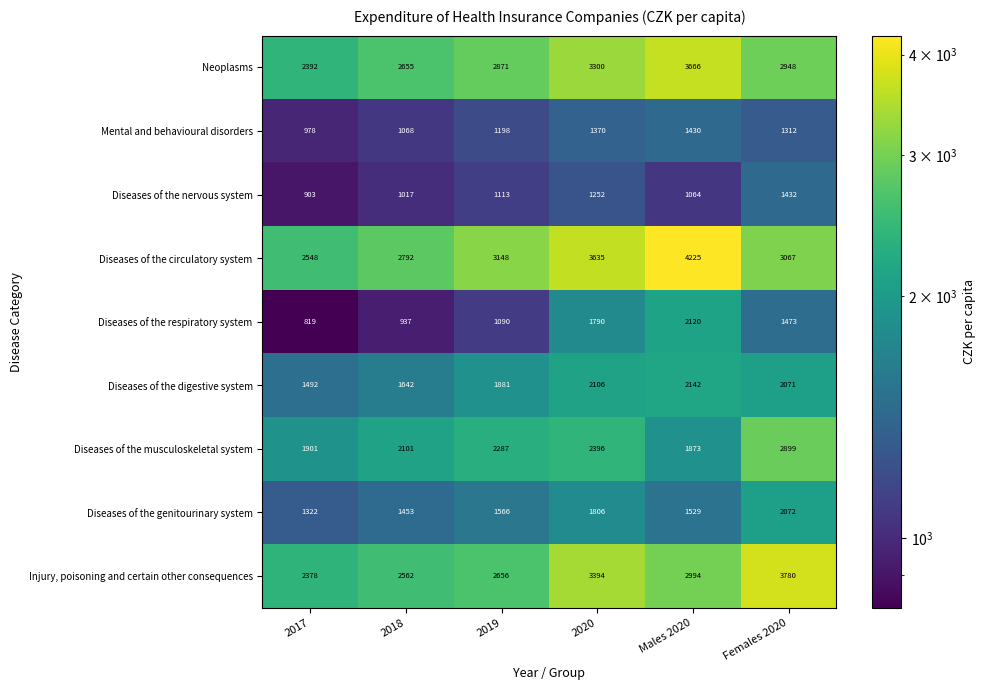

Which category has the highest value in the Injury, poisoning and certain other consequences series?

Females 2020